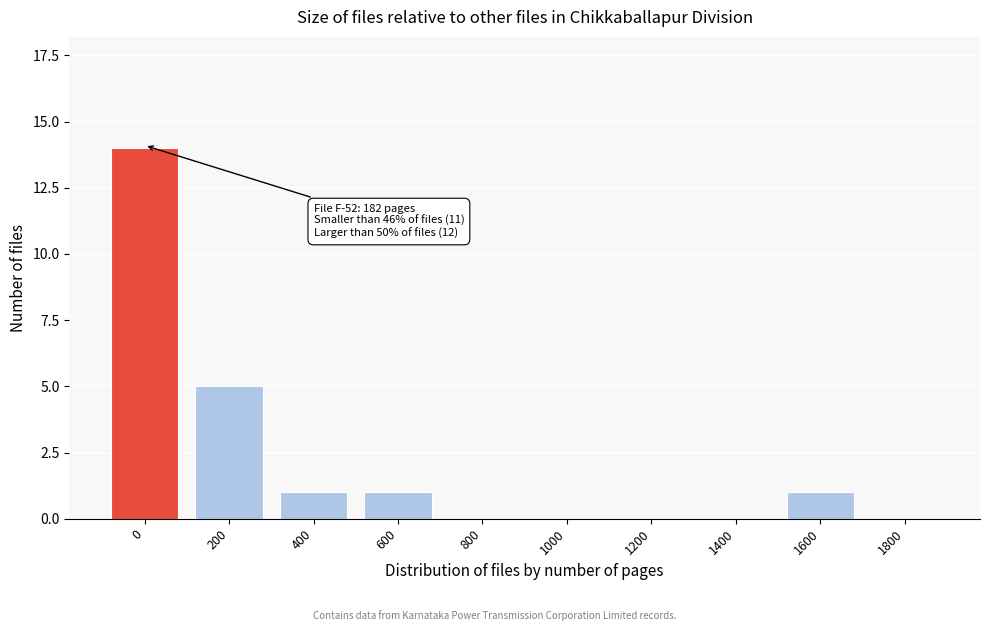

Reading right to left, extract all data points from this chart.

1800=0	1600=1	1400=0	1200=0	1000=0	800=0	600=1	400=1	200=5	0=14